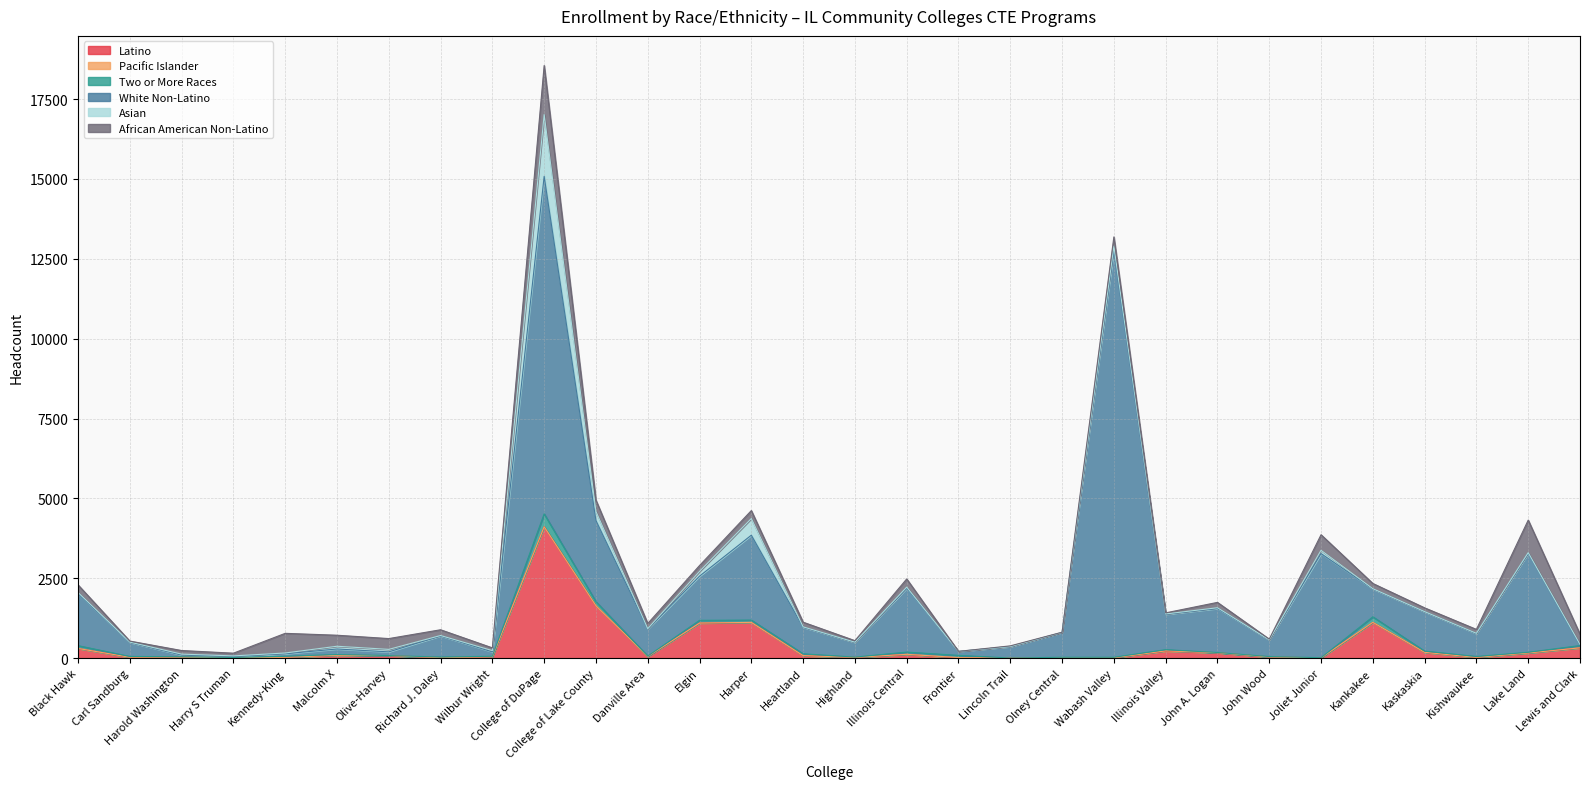

Rank the categories by Asian value from highest to lowest.

College of DuPage, Harper, College of Lake County, Elgin, Wabash Valley, Joliet Junior, Malcolm X, Olive-Harvey, Black Hawk, Wilbur Wright, Illinois Central, Lewis and Clark, Harold Washington, John A. Logan, Lake Land, Kennedy-King, Heartland, Harry S Truman, Danville Area, Richard J. Daley, Illinois Valley, Kankakee, Kishwaukee, Carl Sandburg, Kaskaskia, Highland, Olney Central, Lincoln Trail, Frontier, John Wood